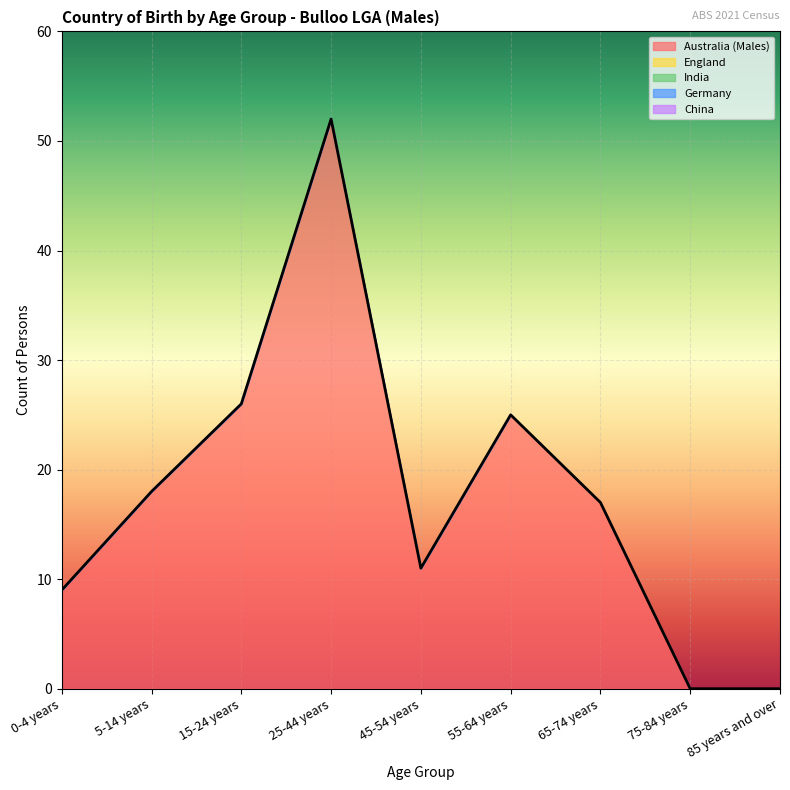

Reading right to left, transcribe all the data shown in this chart.

Australia (Males): 0	0	17	25	11	52	26	18	9
England: 0	0	0	0	0	0	0	0	0
India: 0	0	0	0	0	0	0	0	0
Germany: 0	0	0	0	0	0	0	0	0
China: 0	0	0	0	0	0	0	0	0